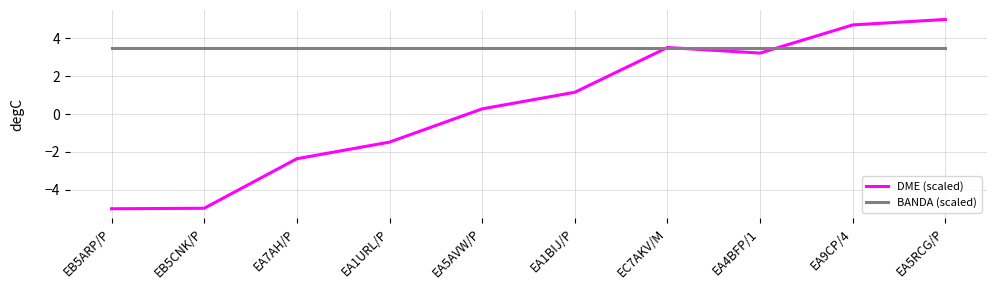

Rank the series by their average value, from lowest to highest.

DME (scaled), BANDA (scaled)